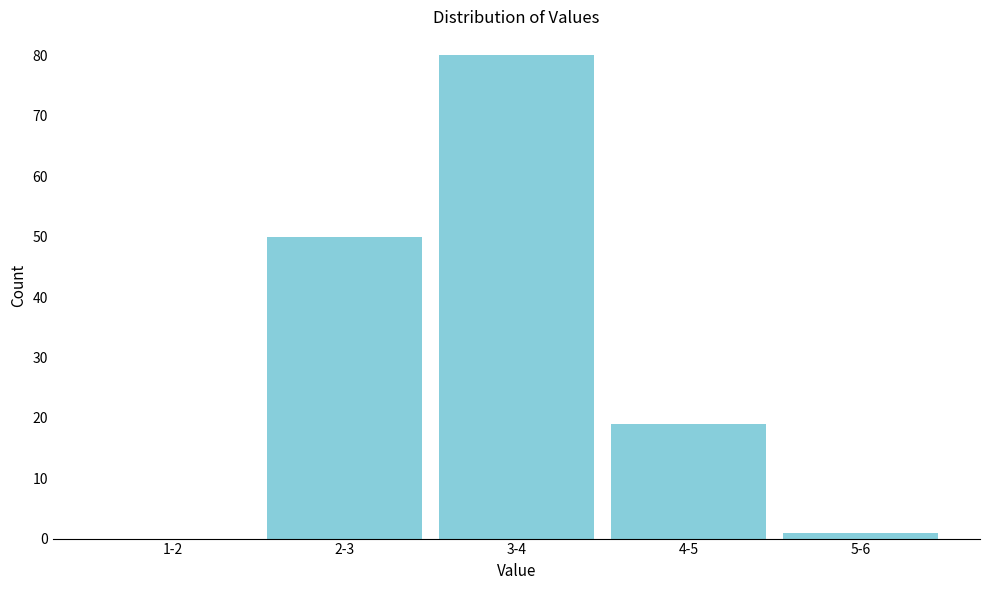

Reading left to right, transcribe all the data shown in this chart.

1-2=0	2-3=50	3-4=80	4-5=19	5-6=1